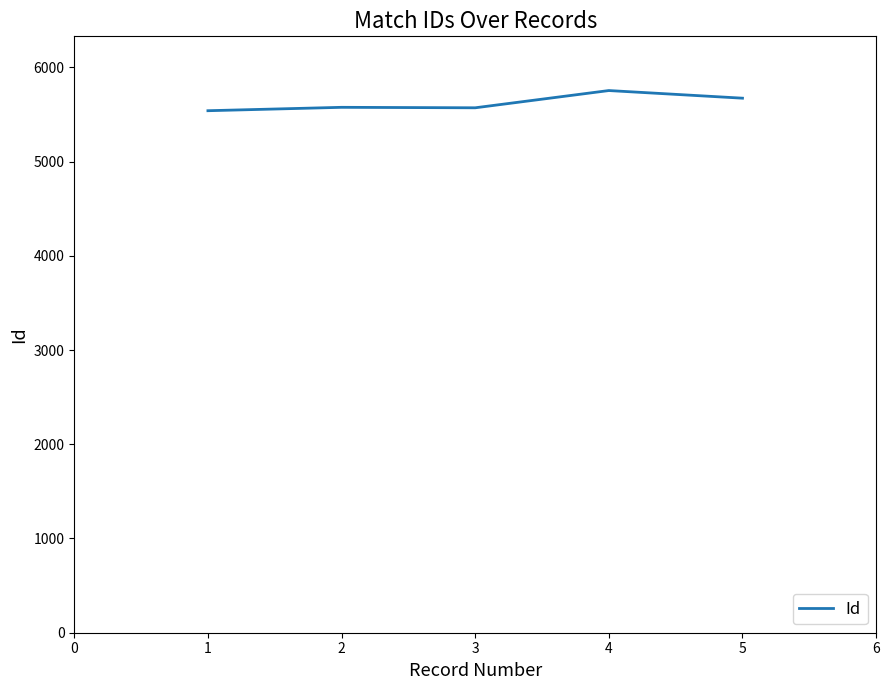

Count the number of categories in the chart.

5